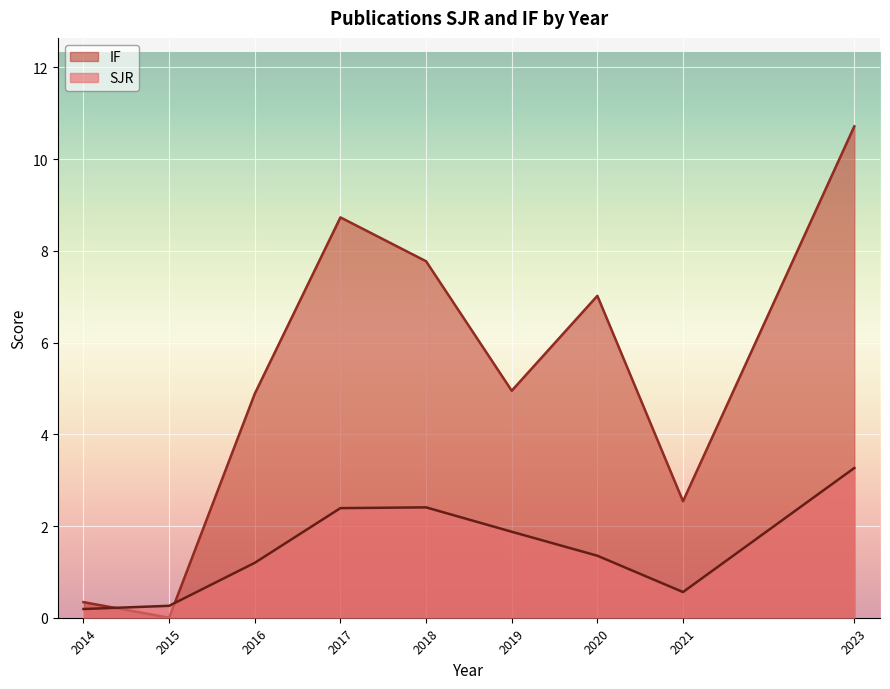

What is the difference between the maximum and minimum values in the IF series?

10.7